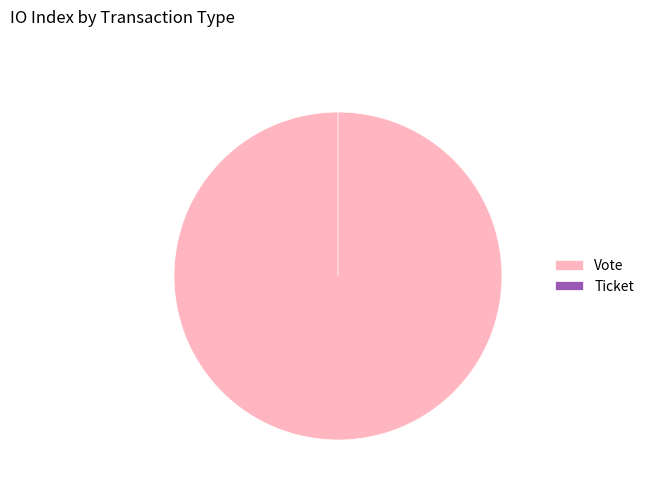

To the nearest percent, what is the average slice percentage?

50%